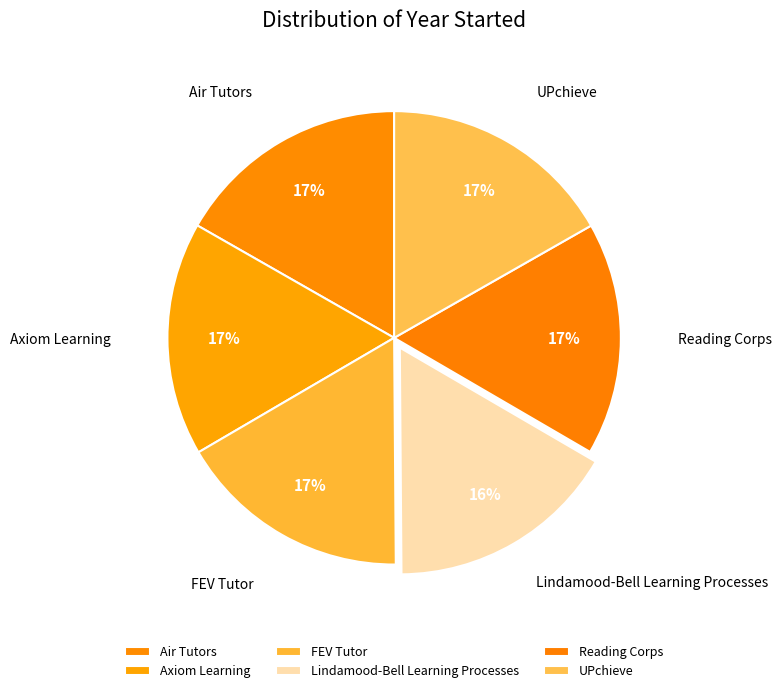

Does Axiom Learning account for over 50% of the chart?

No